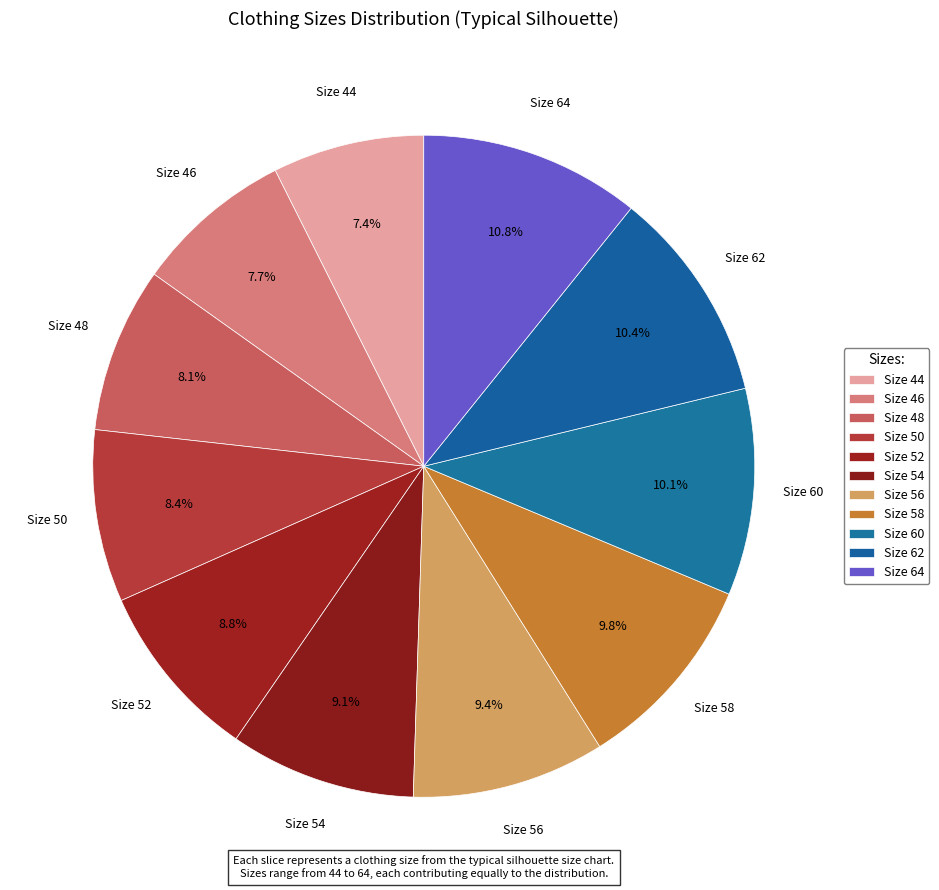

What portion of the pie excludes Size 60?

89.9%